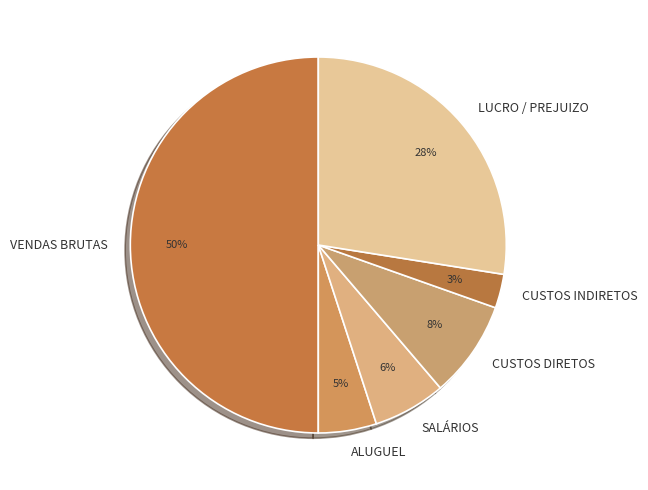

Is ALUGUEL the majority of the pie?

No